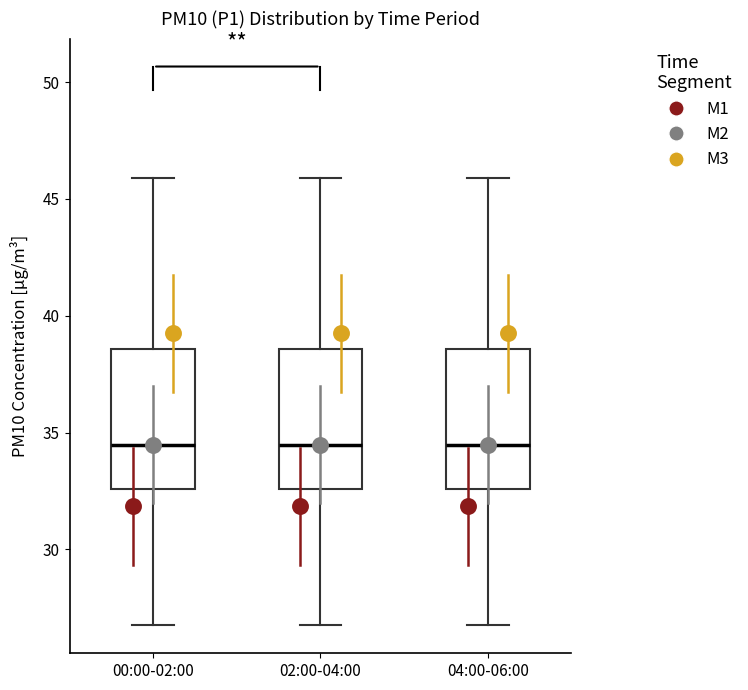

Where is the lower edge of the box for 00:00-02:00 on the y-axis? The values are not printed on the chart, so give them approximately, as read against the axis.

32.5